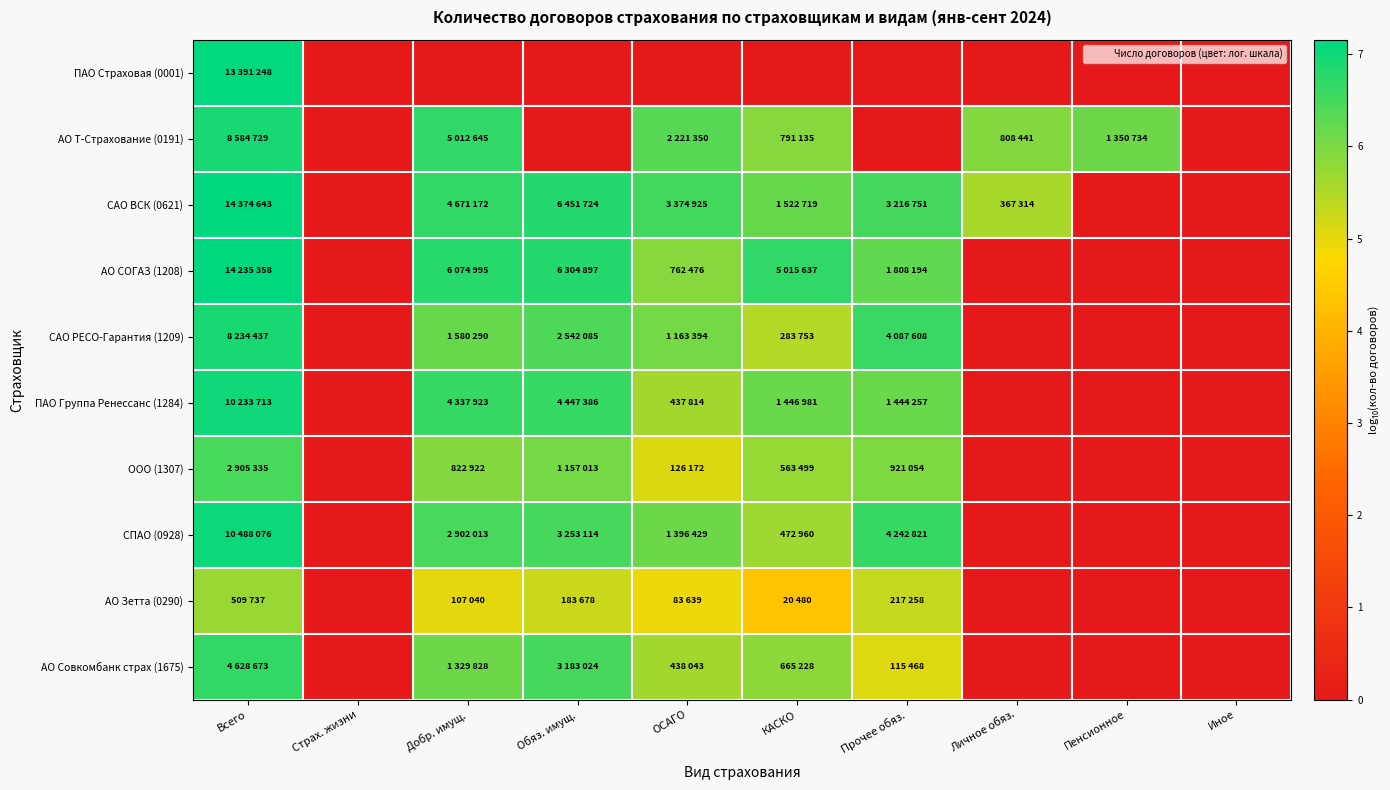

At which category is the sum across all series the highest?

Всего